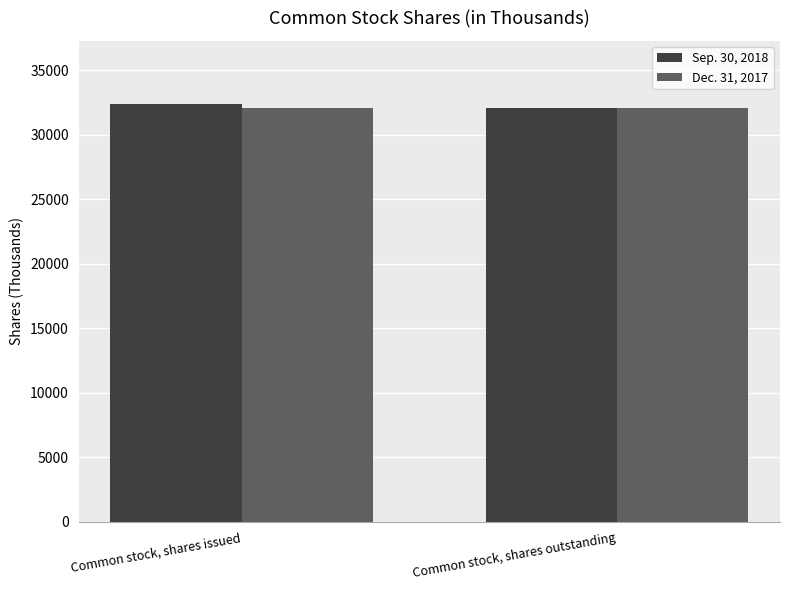

Does the chart contain any negative values?

No